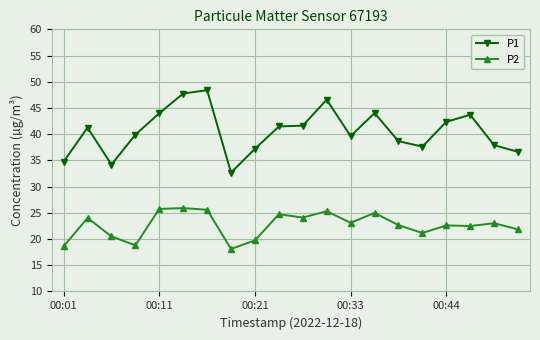

List the series in order of their overall mean, lowest first.

P2, P1